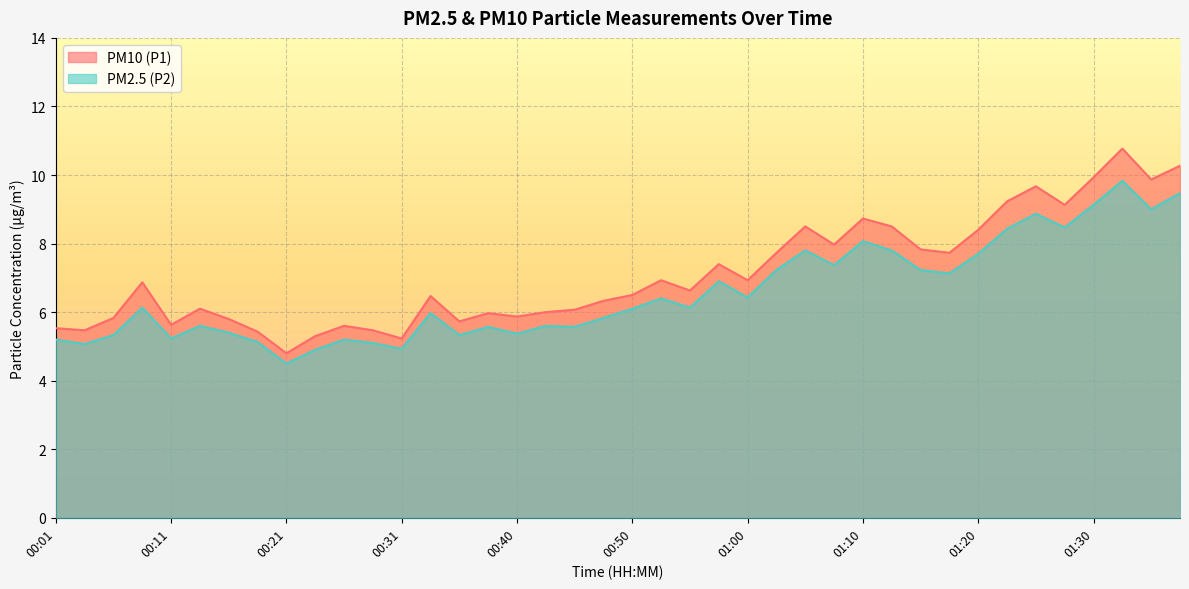

What is the spread (max minus min) of values at 00:36?

0.4